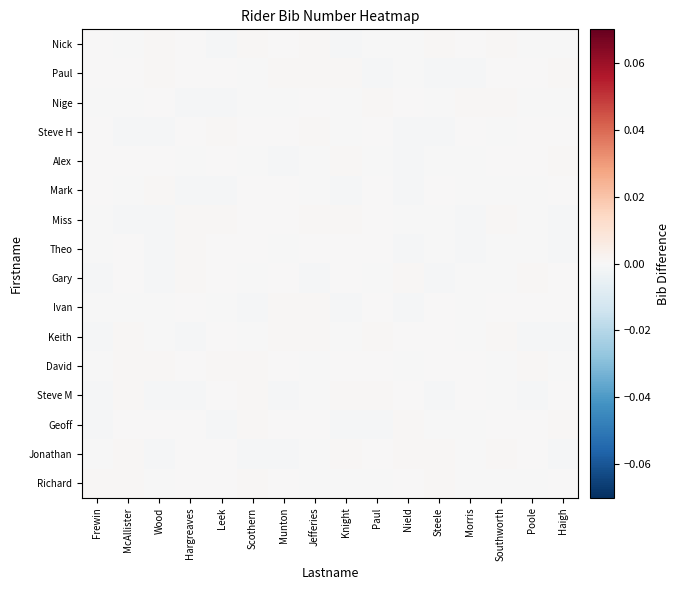

Reading left to right, list all the values displayed in this chart.

Nick: Frewin=0.0	McAllister=-0.0	Wood=0.0	Hargreaves=0.0	Leek=-0.0	Scothern=0.0	Munton=0.0	Jefferies=0.0	Knight=-0.0	Paul=-0.0	Nield=-0.0	Steele=0.0	Morris=0.0	Southworth=0.0	Poole=-0.0	Haigh=-0.0
Paul: Frewin=0.0	McAllister=0.0	Wood=0.0	Hargreaves=0.0	Leek=0.0	Scothern=-0.0	Munton=0.0	Jefferies=0.0	Knight=0.0	Paul=-0.0	Nield=-0.0	Steele=-0.0	Morris=-0.0	Southworth=0.0	Poole=0.0	Haigh=0.0
Nige: Frewin=-0.0	McAllister=-0.0	Wood=0.0	Hargreaves=-0.0	Leek=-0.0	Scothern=-0.0	Munton=-0.0	Jefferies=0.0	Knight=-0.0	Paul=0.0	Nield=0.0	Steele=-0.0	Morris=0.0	Southworth=0.0	Poole=-0.0	Haigh=-0.0
Steve H: Frewin=0.0	McAllister=-0.0	Wood=-0.0	Hargreaves=0.0	Leek=0.0	Scothern=0.0	Munton=0.0	Jefferies=0.0	Knight=-0.0	Paul=0.0	Nield=-0.0	Steele=-0.0	Morris=0.0	Southworth=-0.0	Poole=0.0	Haigh=0.0
Alex: Frewin=0.0	McAllister=0.0	Wood=0.0	Hargreaves=-0.0	Leek=0.0	Scothern=-0.0	Munton=-0.0	Jefferies=-0.0	Knight=0.0	Paul=-0.0	Nield=-0.0	Steele=-0.0	Morris=-0.0	Southworth=0.0	Poole=0.0	Haigh=0.0
Mark: Frewin=0.0	McAllister=-0.0	Wood=0.0	Hargreaves=-0.0	Leek=-0.0	Scothern=0.0	Munton=0.0	Jefferies=-0.0	Knight=-0.0	Paul=0.0	Nield=-0.0	Steele=0.0	Morris=-0.0	Southworth=-0.0	Poole=-0.0	Haigh=0.0
Miss: Frewin=-0.0	McAllister=-0.0	Wood=-0.0	Hargreaves=0.0	Leek=0.0	Scothern=0.0	Munton=0.0	Jefferies=0.0	Knight=0.0	Paul=0.0	Nield=-0.0	Steele=-0.0	Morris=-0.0	Southworth=0.0	Poole=-0.0	Haigh=-0.0
Theo: Frewin=-0.0	McAllister=0.0	Wood=-0.0	Hargreaves=0.0	Leek=0.0	Scothern=0.0	Munton=-0.0	Jefferies=0.0	Knight=0.0	Paul=0.0	Nield=-0.0	Steele=-0.0	Morris=-0.0	Southworth=-0.0	Poole=-0.0	Haigh=-0.0
Gary: Frewin=-0.0	McAllister=0.0	Wood=-0.0	Hargreaves=0.0	Leek=0.0	Scothern=-0.0	Munton=0.0	Jefferies=-0.0	Knight=0.0	Paul=-0.0	Nield=0.0	Steele=-0.0	Morris=-0.0	Southworth=-0.0	Poole=0.0	Haigh=0.0
Ivan: Frewin=-0.0	McAllister=-0.0	Wood=-0.0	Hargreaves=0.0	Leek=-0.0	Scothern=-0.0	Munton=0.0	Jefferies=0.0	Knight=-0.0	Paul=0.0	Nield=-0.0	Steele=0.0	Morris=-0.0	Southworth=0.0	Poole=0.0	Haigh=0.0
Keith: Frewin=-0.0	McAllister=0.0	Wood=-0.0	Hargreaves=-0.0	Leek=0.0	Scothern=-0.0	Munton=0.0	Jefferies=0.0	Knight=-0.0	Paul=0.0	Nield=0.0	Steele=0.0	Morris=-0.0	Southworth=0.0	Poole=-0.0	Haigh=-0.0
David: Frewin=-0.0	McAllister=0.0	Wood=0.0	Hargreaves=0.0	Leek=0.0	Scothern=0.0	Munton=0.0	Jefferies=-0.0	Knight=0.0	Paul=0.0	Nield=-0.0	Steele=0.0	Morris=0.0	Southworth=-0.0	Poole=0.0	Haigh=-0.0
Steve M: Frewin=-0.0	McAllister=0.0	Wood=-0.0	Hargreaves=-0.0	Leek=0.0	Scothern=0.0	Munton=-0.0	Jefferies=-0.0	Knight=0.0	Paul=0.0	Nield=0.0	Steele=-0.0	Morris=0.0	Southworth=-0.0	Poole=-0.0	Haigh=0.0
Geoff: Frewin=-0.0	McAllister=0.0	Wood=0.0	Hargreaves=0.0	Leek=-0.0	Scothern=0.0	Munton=0.0	Jefferies=0.0	Knight=-0.0	Paul=-0.0	Nield=0.0	Steele=-0.0	Morris=-0.0	Southworth=0.0	Poole=0.0	Haigh=0.0
Jonathan: Frewin=-0.0	McAllister=0.0	Wood=-0.0	Hargreaves=0.0	Leek=0.0	Scothern=-0.0	Munton=-0.0	Jefferies=-0.0	Knight=0.0	Paul=0.0	Nield=0.0	Steele=0.0	Morris=-0.0	Southworth=0.0	Poole=0.0	Haigh=-0.0
Richard: Frewin=0.0	McAllister=0.0	Wood=-0.0	Hargreaves=0.0	Leek=0.0	Scothern=0.0	Munton=0.0	Jefferies=-0.0	Knight=-0.0	Paul=-0.0	Nield=0.0	Steele=0.0	Morris=-0.0	Southworth=-0.0	Poole=-0.0	Haigh=0.0